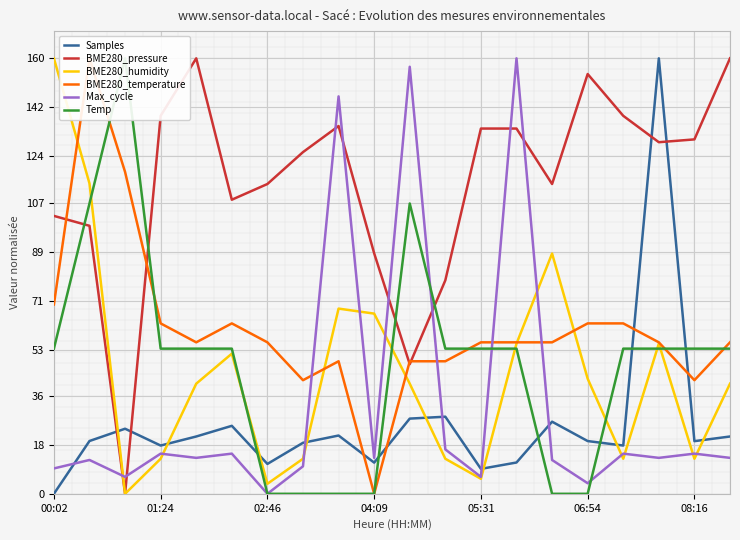

In Temp, how many points are higher than both neighbors (excluding endpoints)?

2